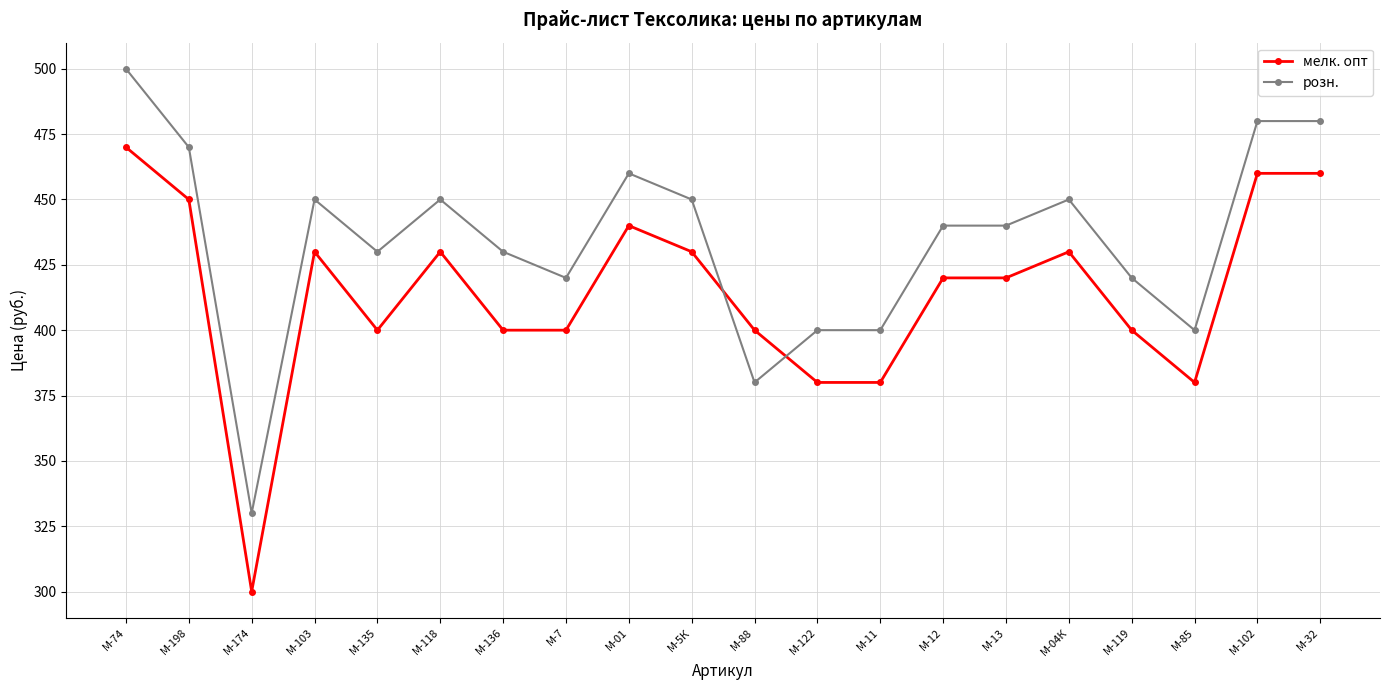

What is the value of the мелк. опт point at the 3rd from the left?

300